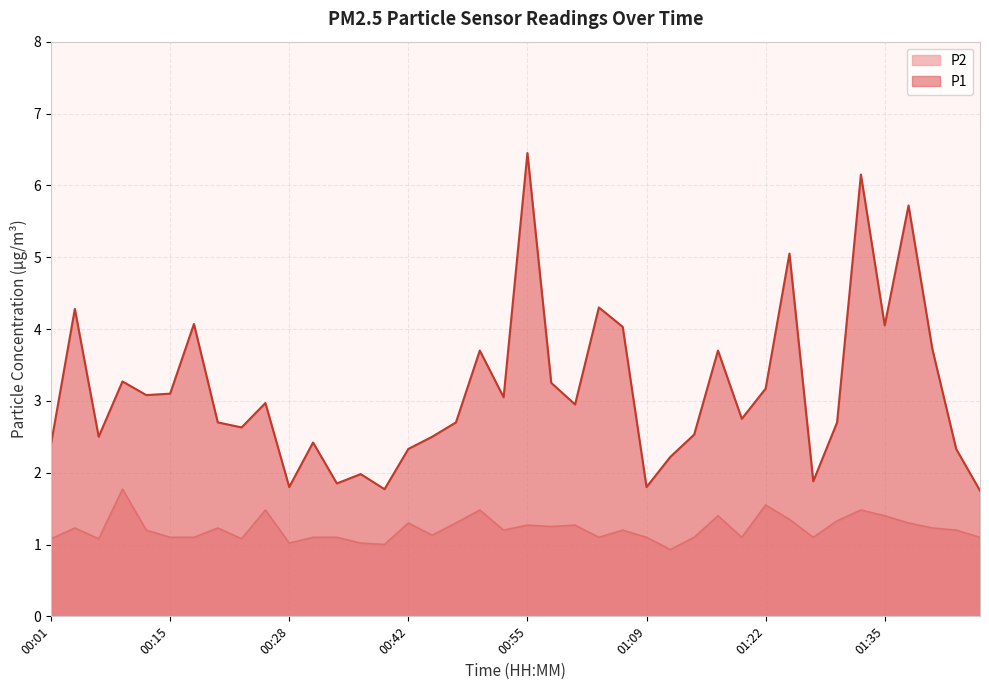

Which category has the highest value in the P2 series?

00:09